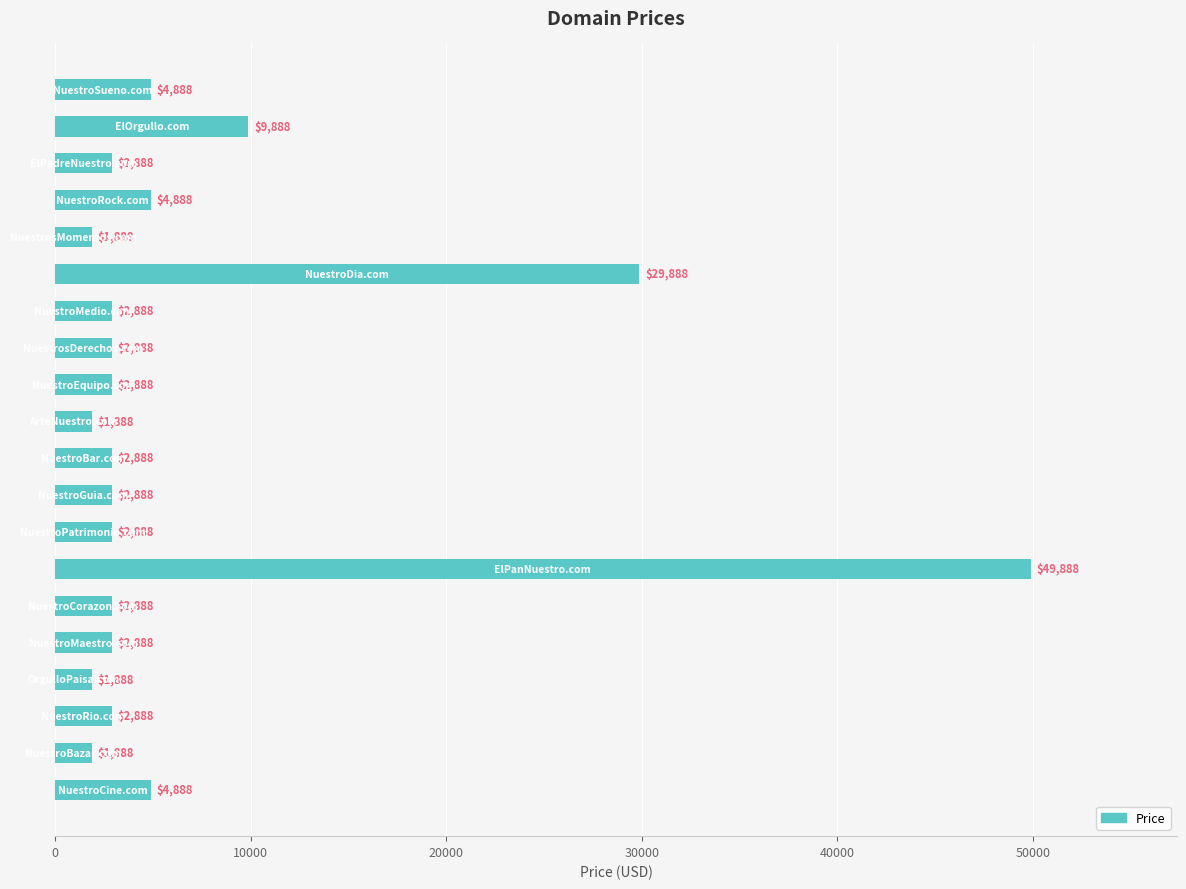

What is the sum of all values?

140760